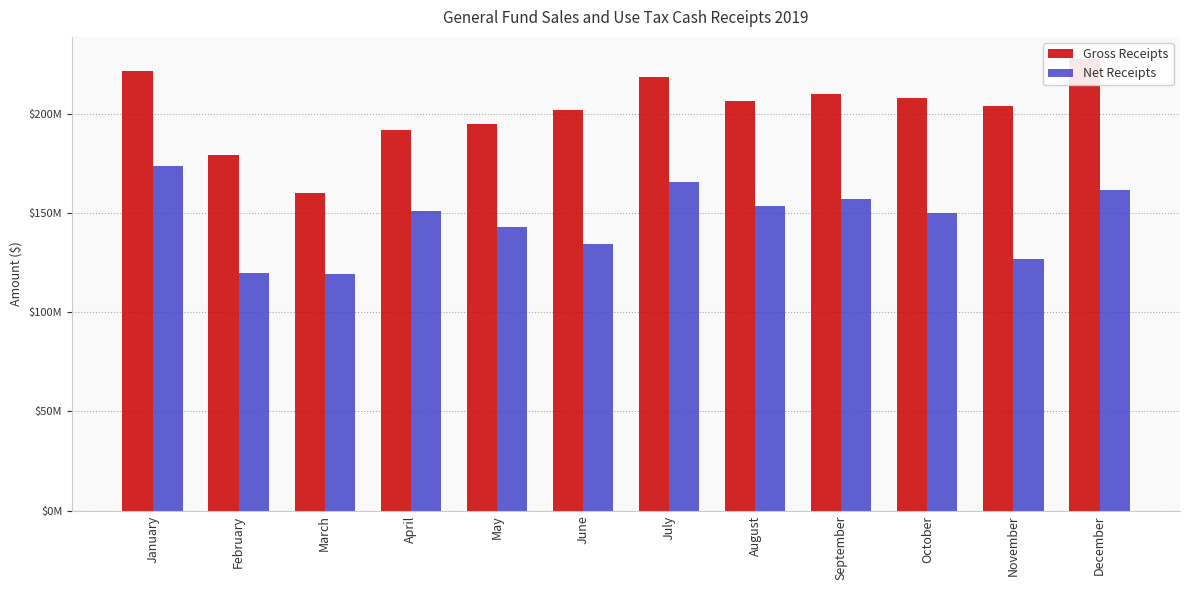

Which series has the largest total across all categories?

Gross Receipts